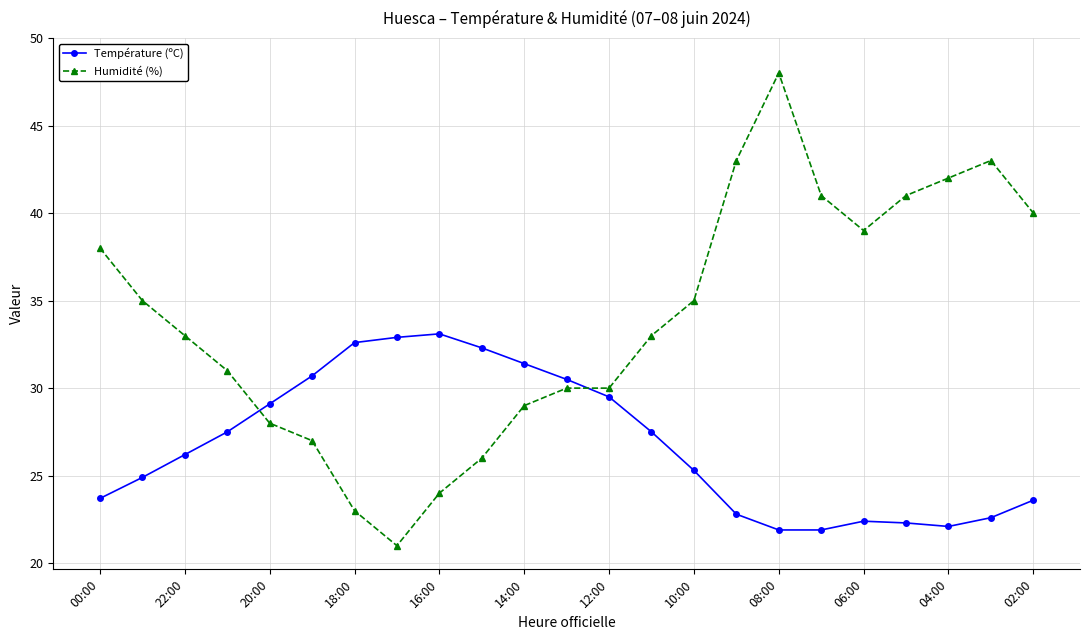

What is the difference between the maximum and minimum values in the Humidité (%) series?

27.0